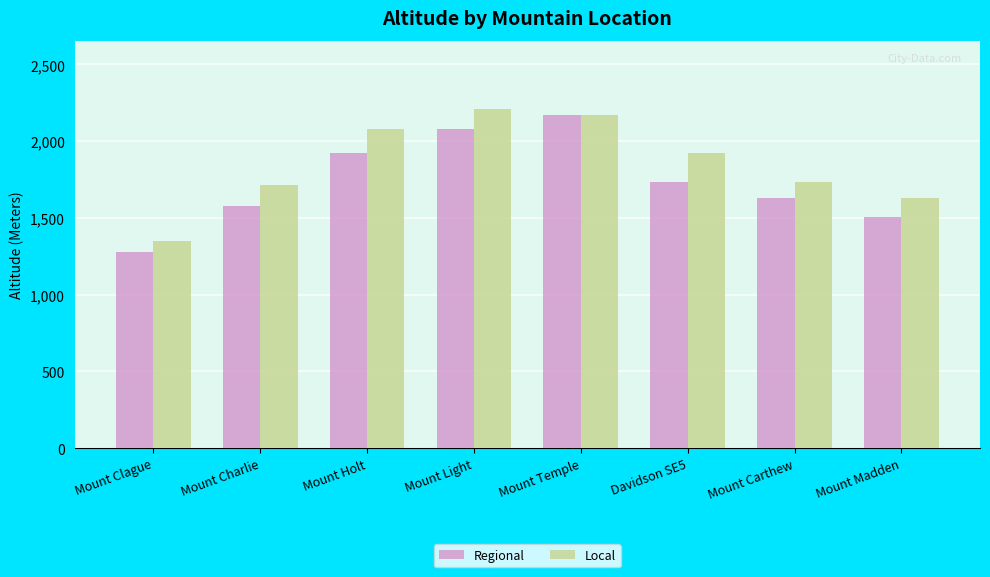

At which label does Local reach its peak?

Mount Light